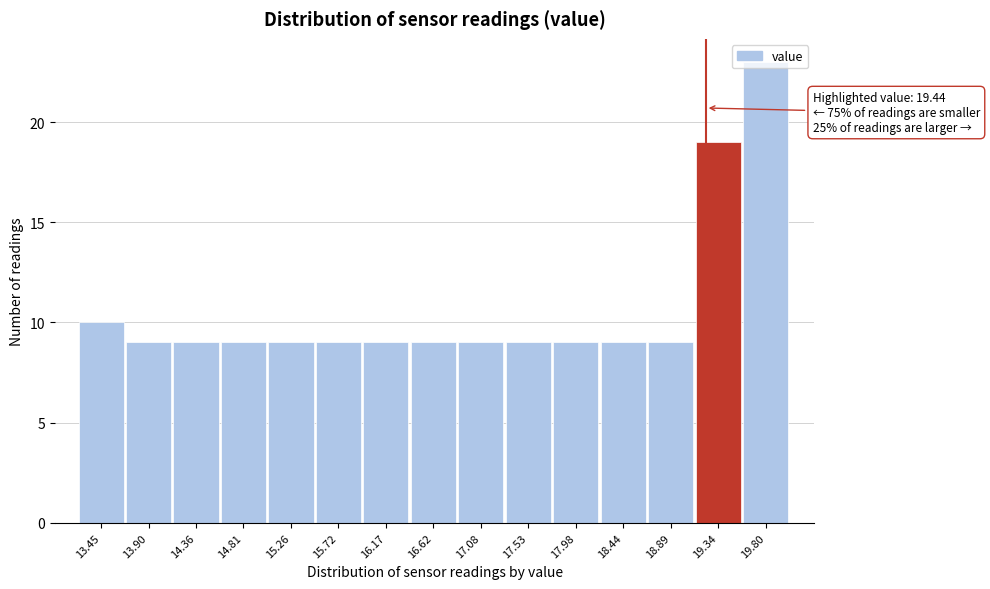

Where is the data nearest to the value 16?

19.34